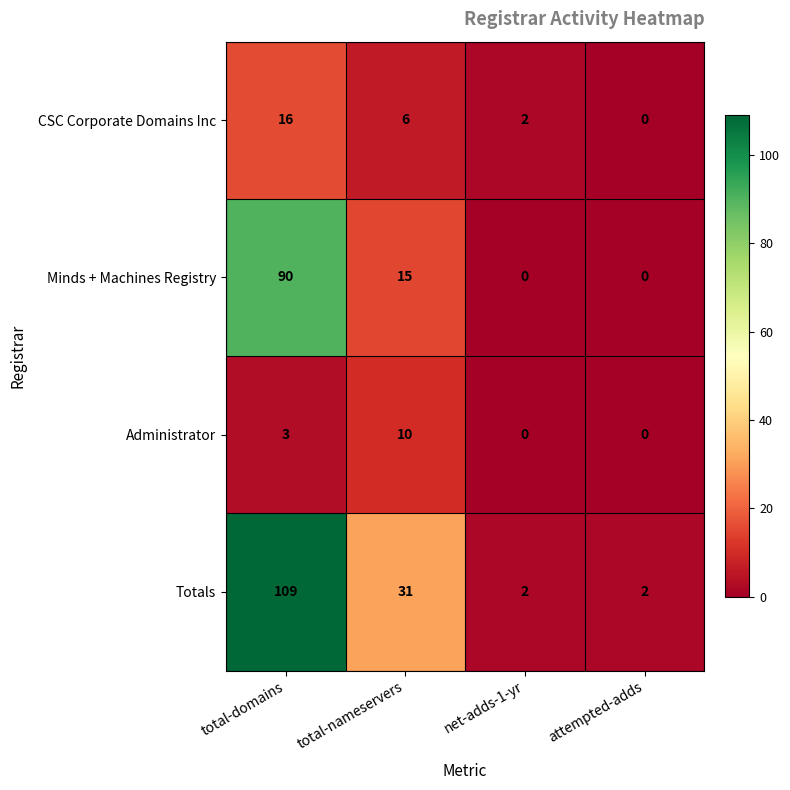

What is the maximum value shown in the chart?

109